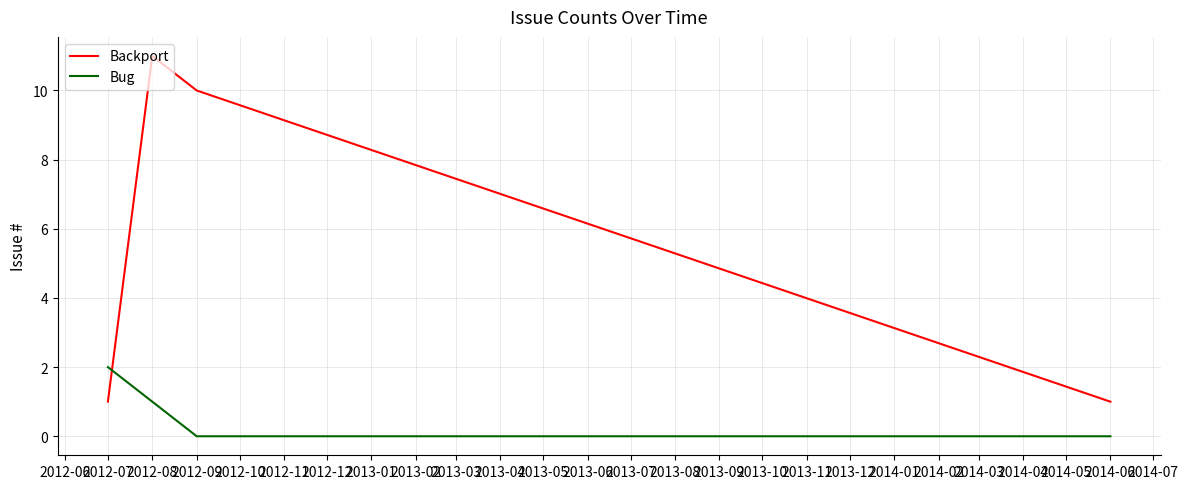

What is the difference between the maximum and minimum values in the Bug series?

2